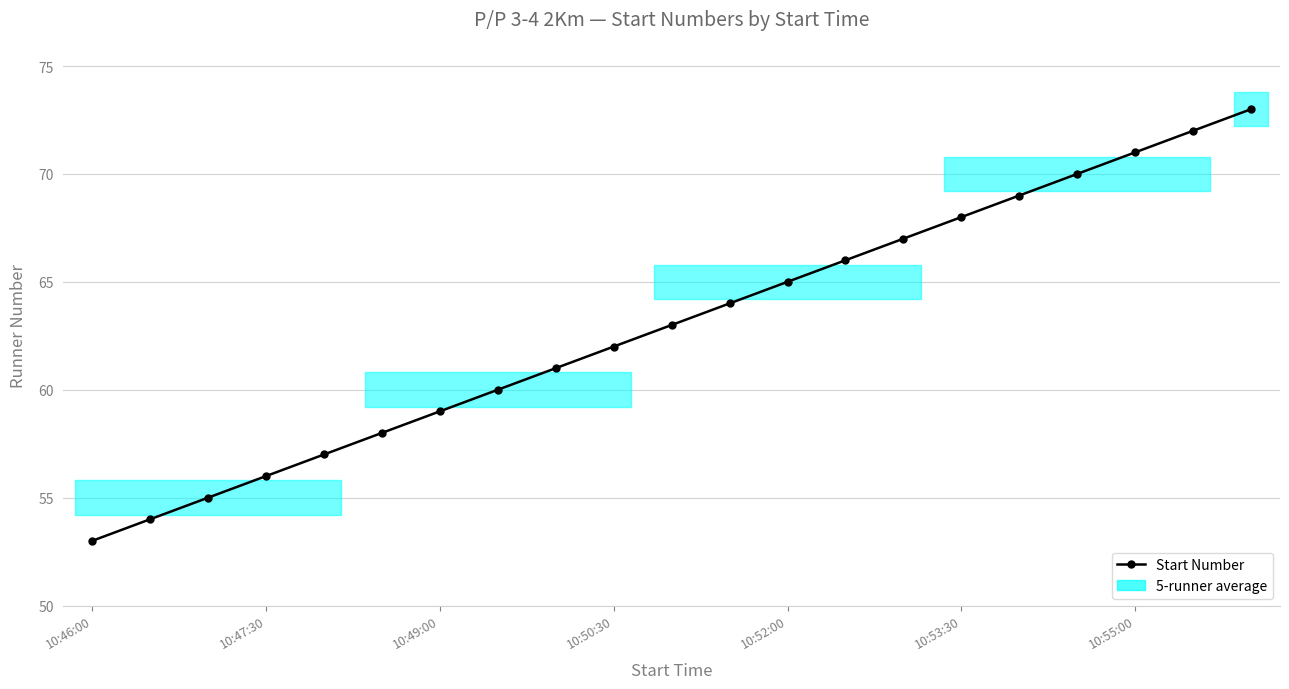

True or false: the data shows 53 at 10:46:00.

True